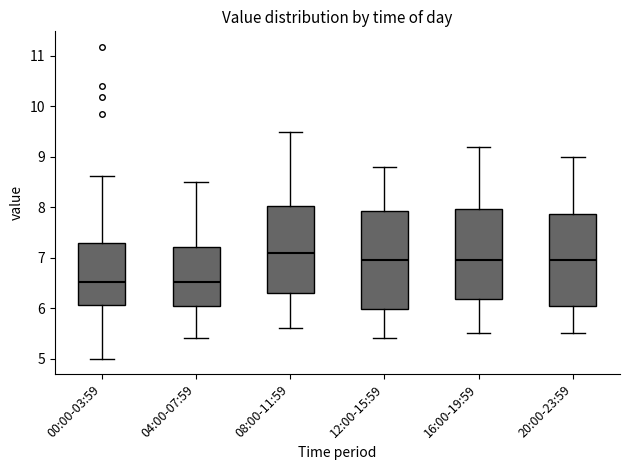

Reading left to right, transcribe this box plot: for each box, give where its median line is, the range the box spans, and where its two whiskers end, as read against the y-axis. The values are not printed on the chart, so give them approximately, as read against the axis.

00:00-03:59: median 6.5, box 6.1 to 7.3, whiskers 5.0 to 8.6
04:00-07:59: median 6.5, box 6.0 to 7.2, whiskers 5.4 to 8.5
08:00-11:59: median 7.1, box 6.3 to 8.0, whiskers 5.6 to 9.5
12:00-15:59: median 7.0, box 6.0 to 7.9, whiskers 5.4 to 8.8
16:00-19:59: median 7.0, box 6.2 to 8.0, whiskers 5.5 to 9.2
20:00-23:59: median 7.0, box 6.1 to 7.9, whiskers 5.5 to 9.0